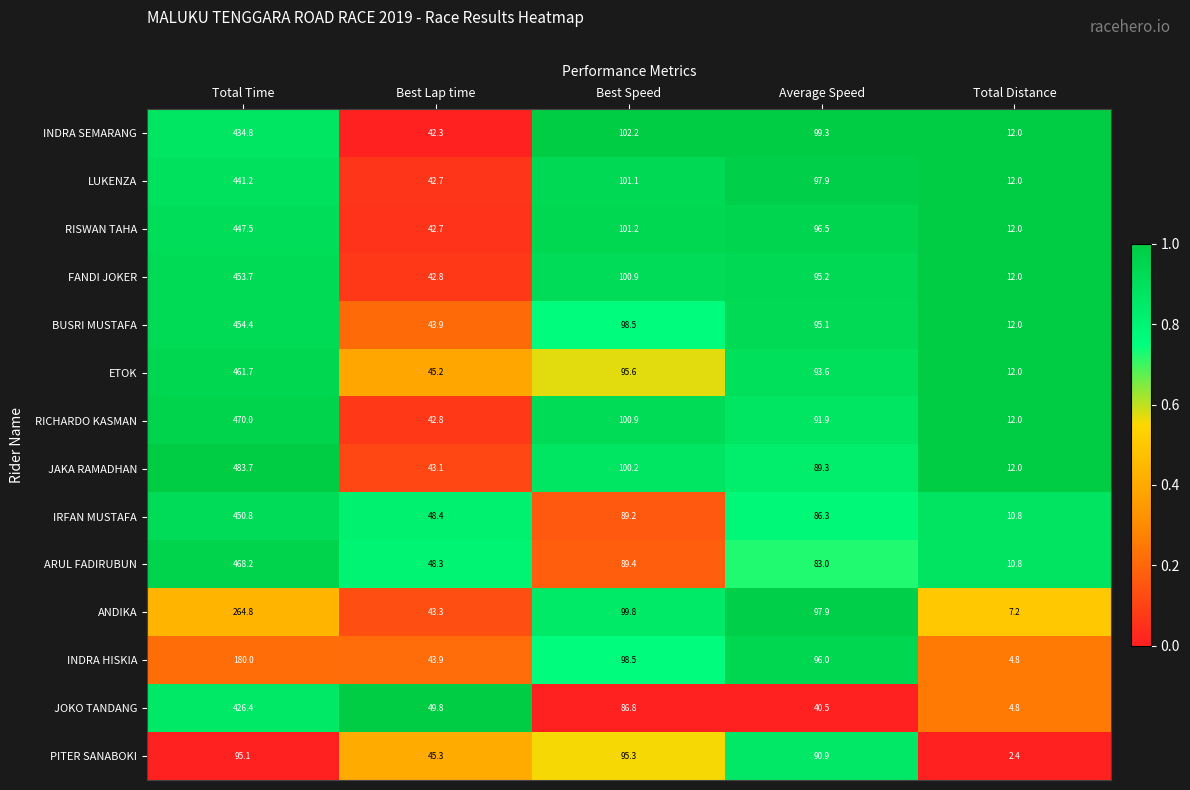

Which series has the largest total across all categories?

JAKA RAMADHAN